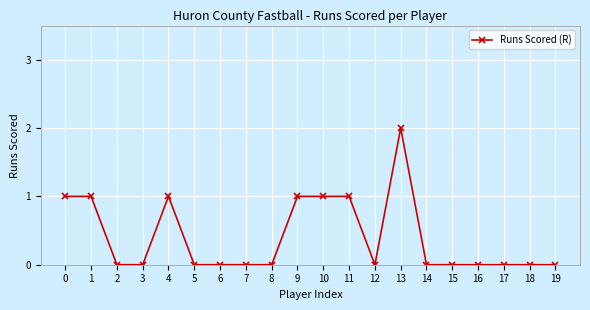

Which category has the highest value across all series?

13